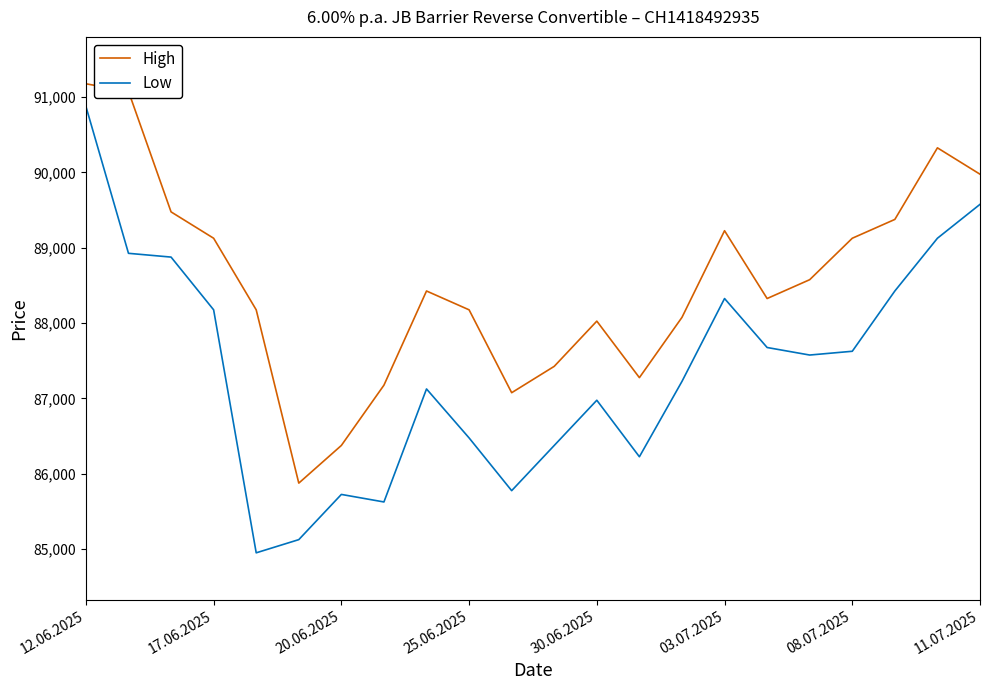

Reading left to right, what are all the values shown in this chart?

High: 91175	91075	89475	89125	88175	85875	86375	87175	88425	88175	87075	87425	88025	87275	88075	89225	88325	88575	89125	89375	90325	89975
Low: 90875	88925	88875	88175	84950	85125	85725	85625	87125	86475	85775	86375	86975	86225	87225	88325	87675	87575	87625	88425	89125	89575